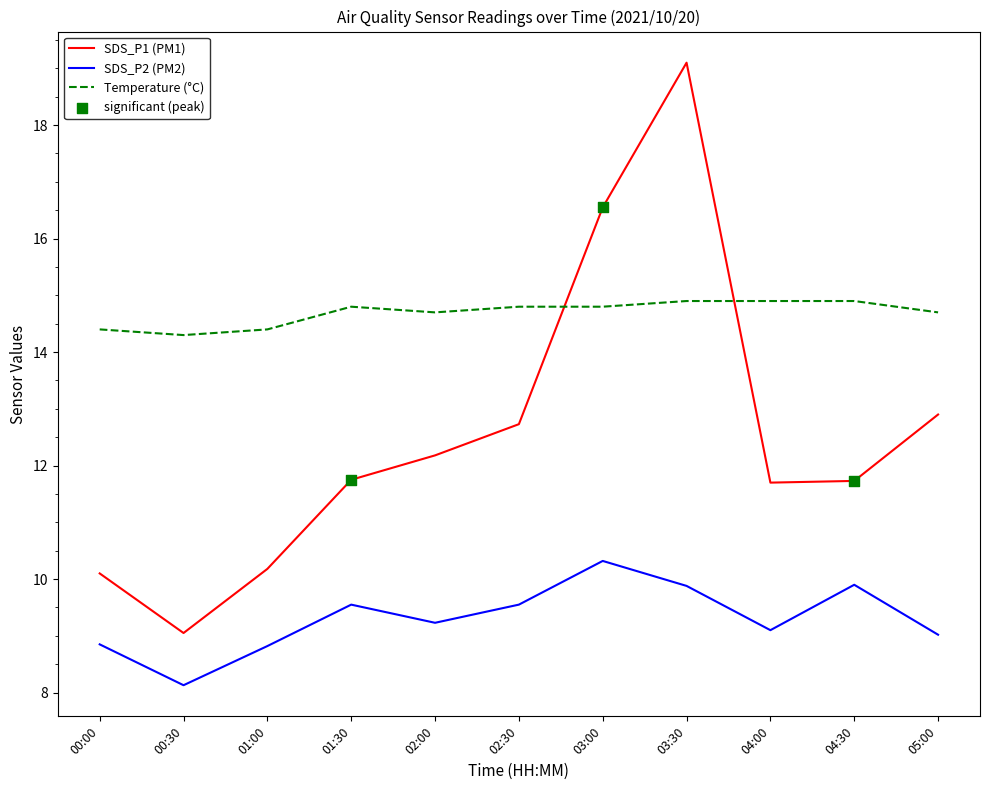

Which series has the widest spread of values?

SDS_P1 (PM1)